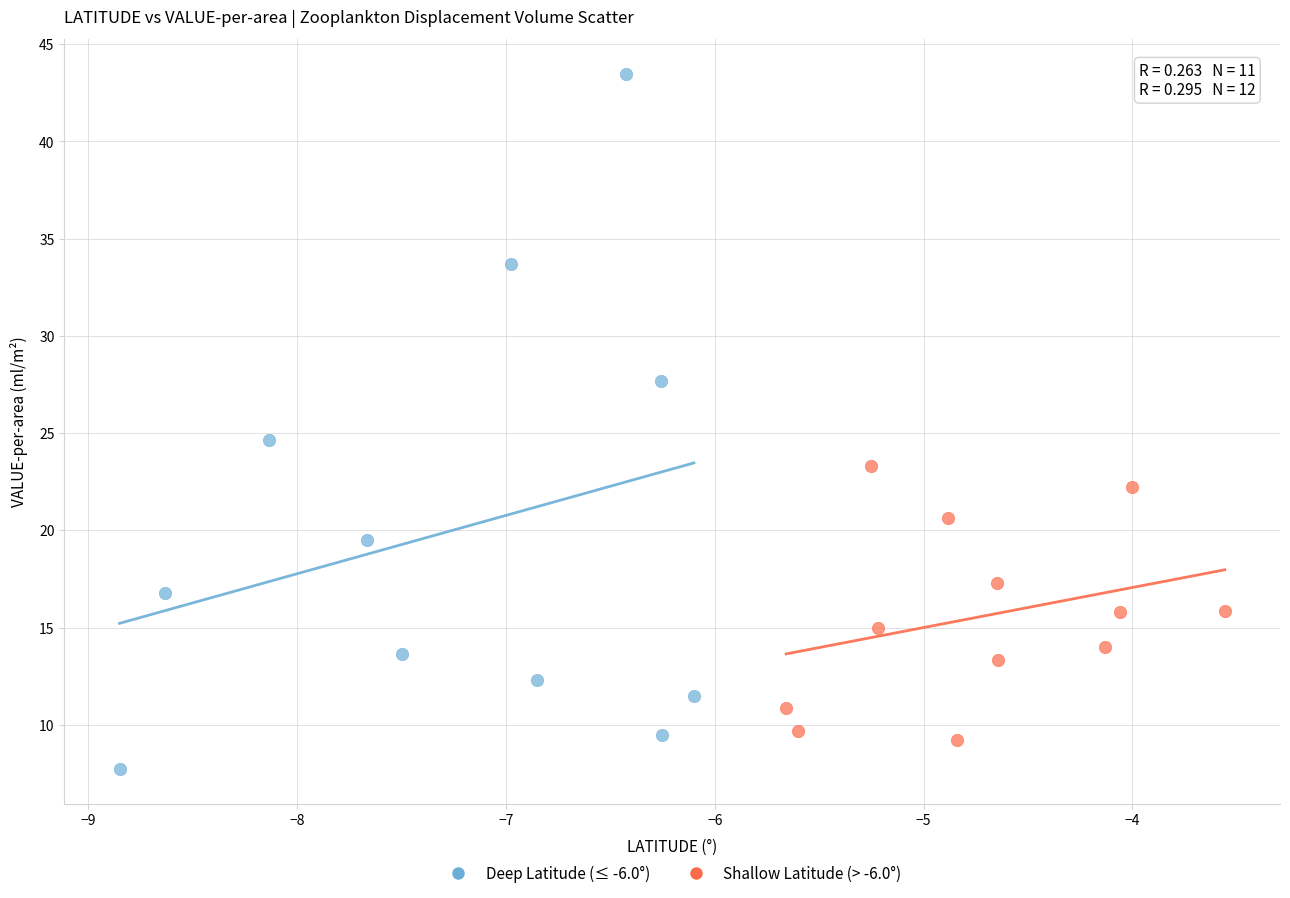

Which series has the largest Y range (max minus min)?

Deep Latitude (≤ -6.0°)